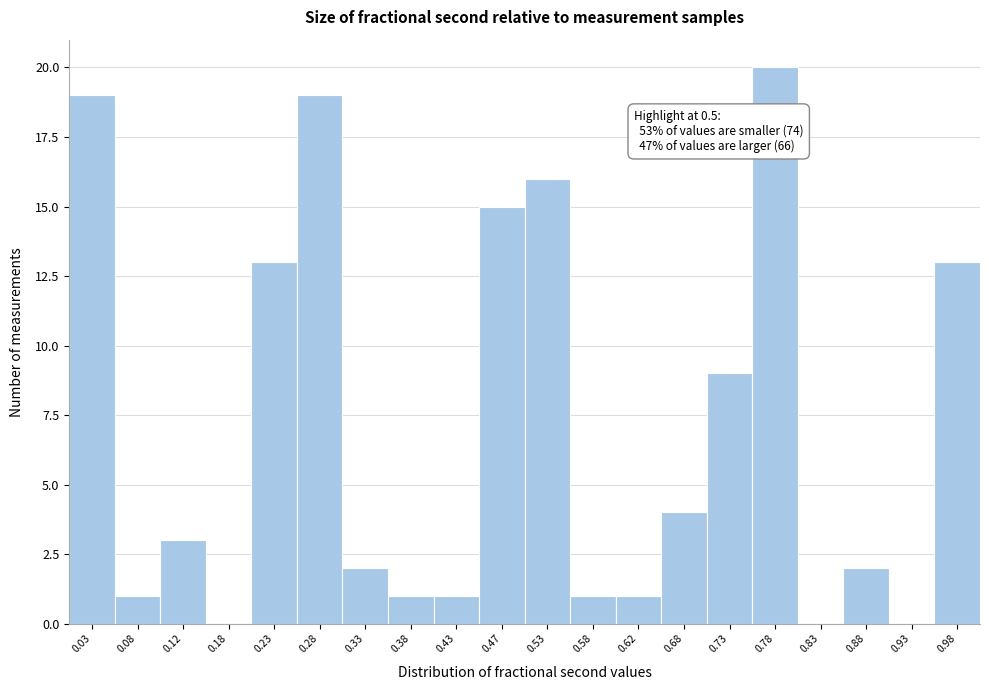

Which range on the x-axis has the tallest bar?

0.75 to 0.80